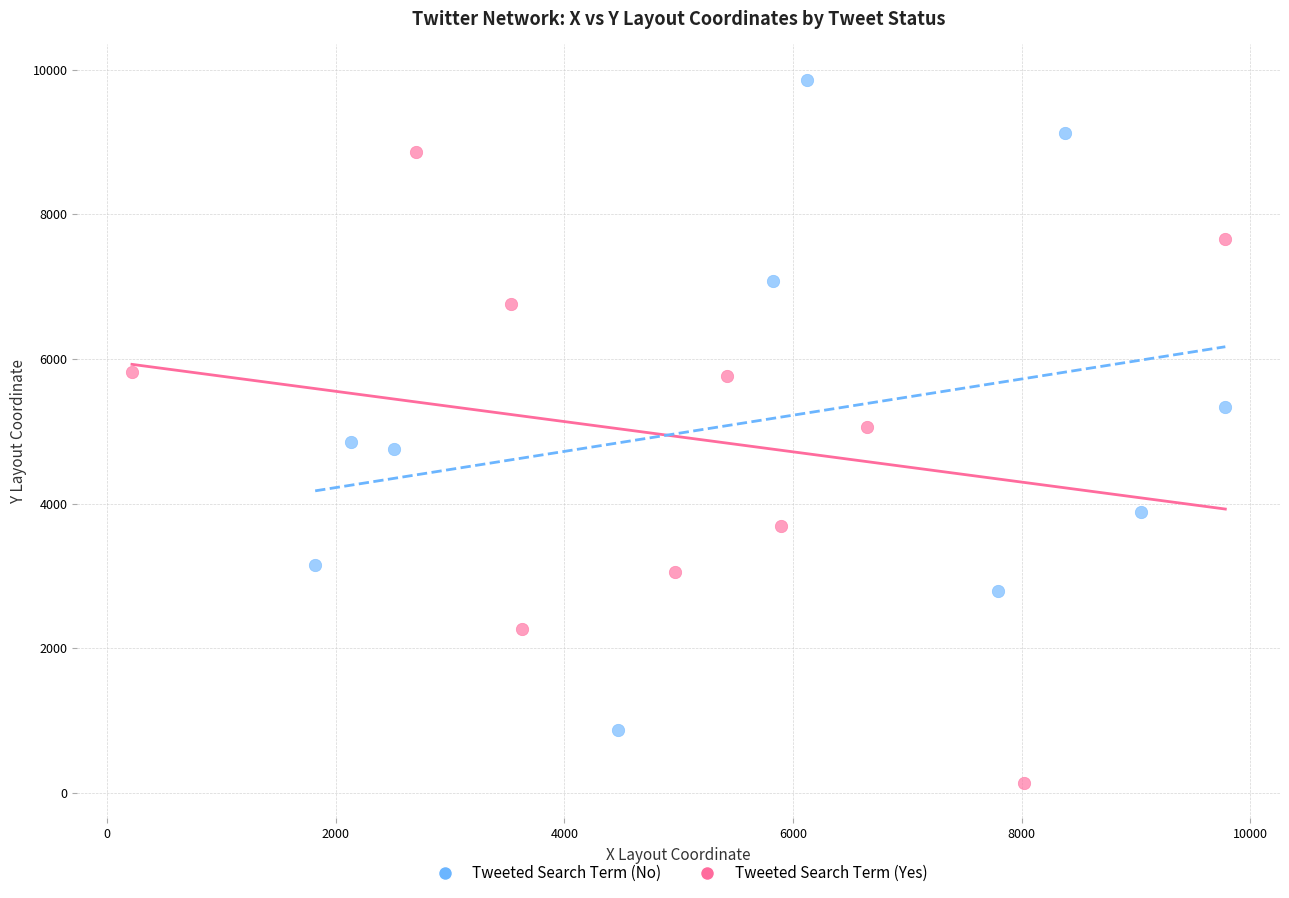

What are all the series names shown in the legend?

Tweeted Search Term (No), Tweeted Search Term (Yes)